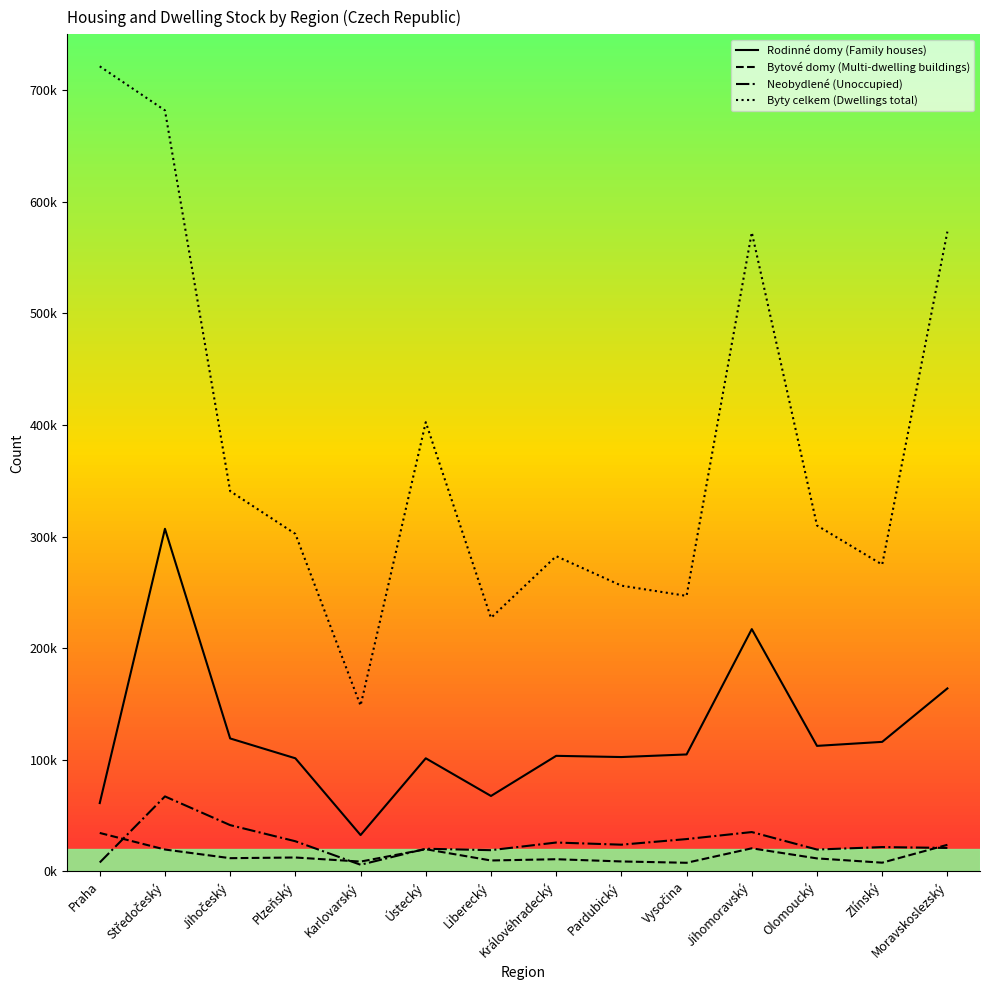

True or false: Byty celkem (Dwellings total) and Rodinné domy (Family houses) cross at least once.

False